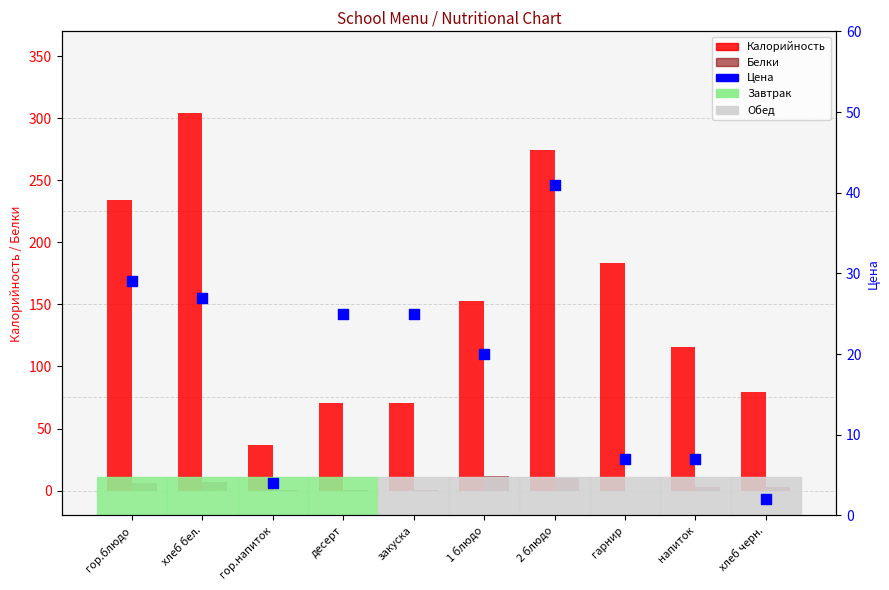

What is the total value across all series at напиток?

126.0